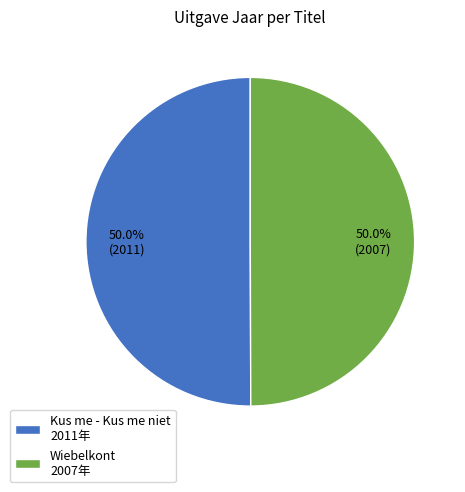

The Kus me - Kus me niet slice represents 50% of the pie. True or false?

True